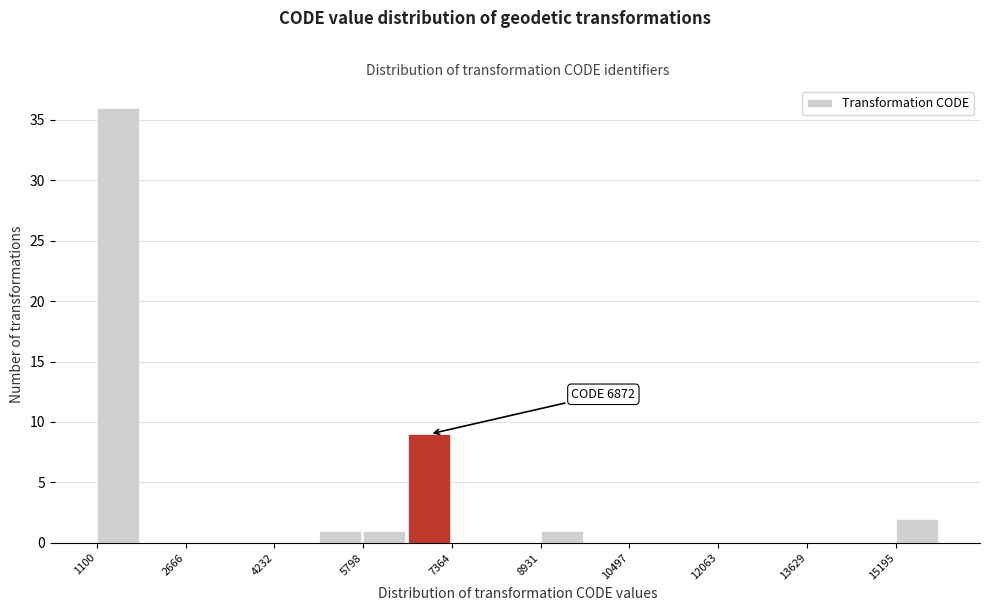

Read against the x-axis, roughly where is the centre of the tallest bar?

1400